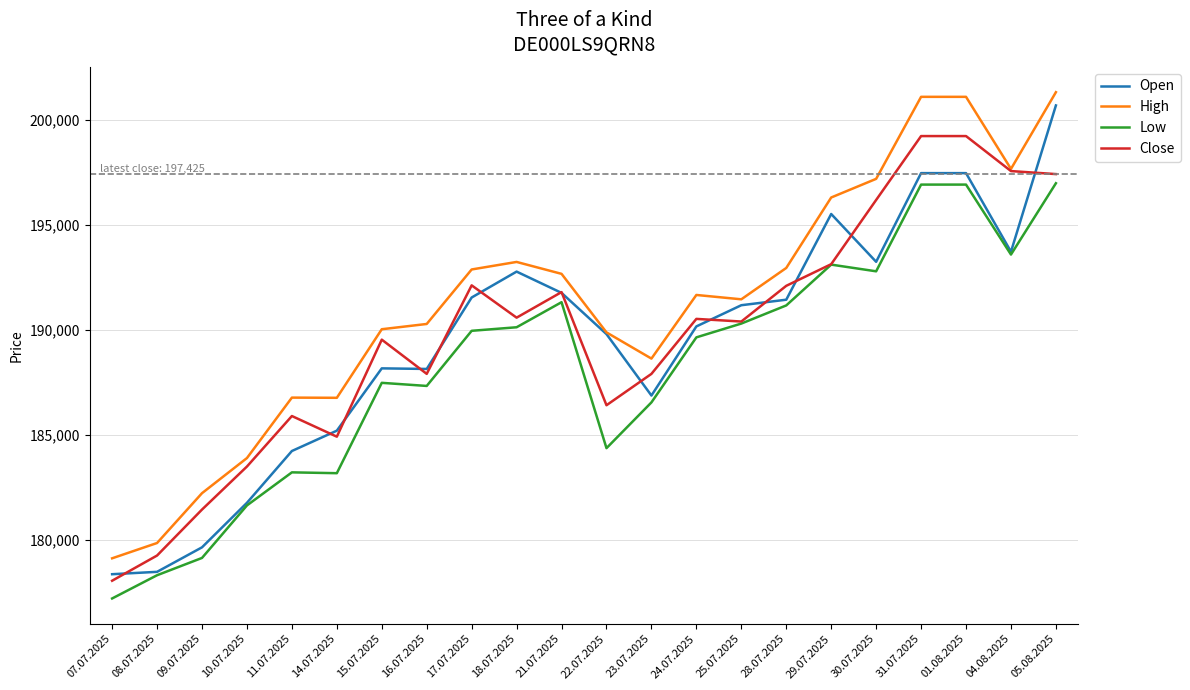

Count the number of data series in this chart.

4